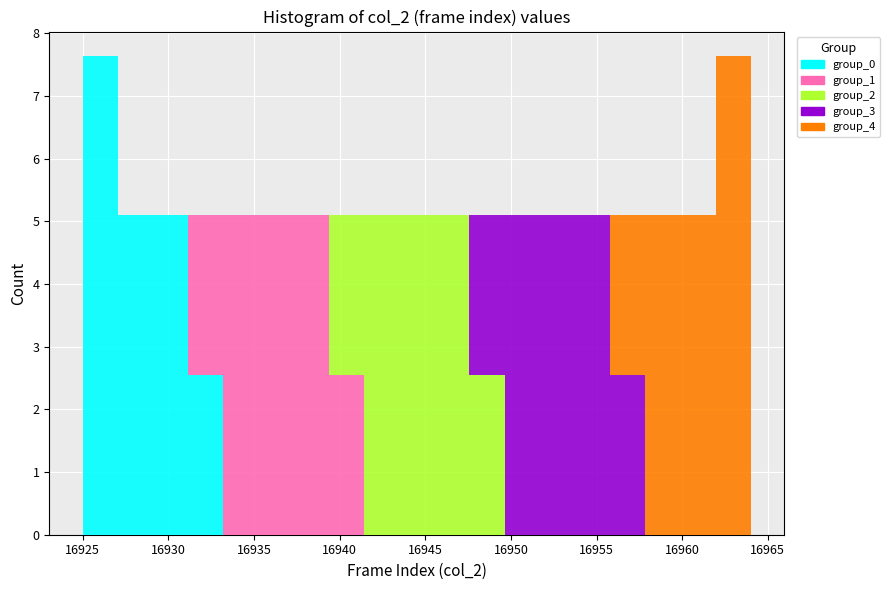

Reading left to right, list every stacked bar in this chart as the range it spans on the x-axis followed by its total height. Neither the bar edges nor the heights are printed on the chart, so give them approximately, as read against the axes.

16925.0 to 16927.0: 7.6
16927.0 to 16929.0: 5.1
16929.0 to 16931.0: 5.1
16931.0 to 16933.0: 5.1
16933.0 to 16935.5: 5.1
16935.5 to 16937.5: 5.1
16937.5 to 16939.5: 5.1
16939.5 to 16941.5: 5.1
16941.5 to 16943.5: 5.1
16943.5 to 16945.5: 5.1
16945.5 to 16947.5: 5.1
16947.5 to 16949.5: 5.1
16949.5 to 16951.5: 5.1
16951.5 to 16953.5: 5.1
16953.5 to 16956.0: 5.1
16956.0 to 16958.0: 5.1
16958.0 to 16960.0: 5.1
16960.0 to 16962.0: 5.1
16962.0 to 16964.0: 7.6